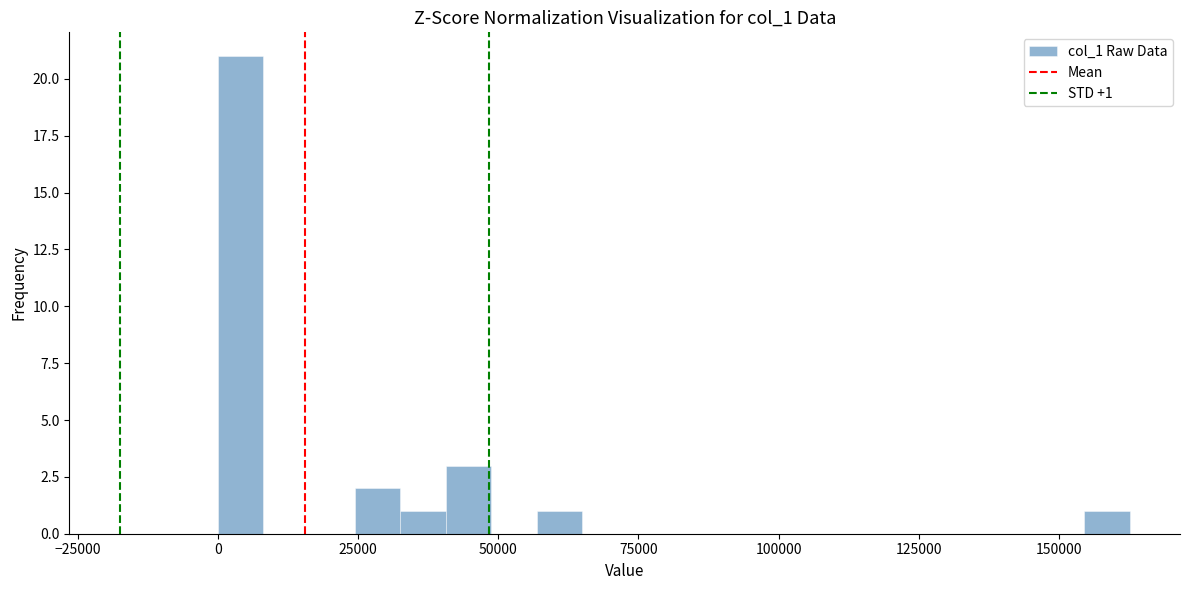

Read against the x-axis, roughly where is the centre of the tallest bar?

5000